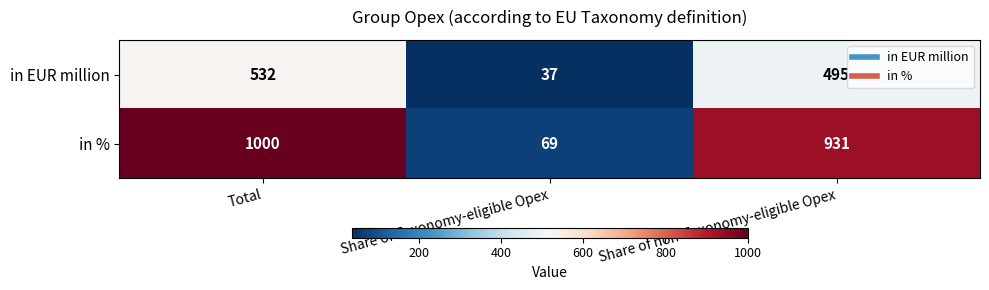

What is the spread (max minus min) of values at Total?

468